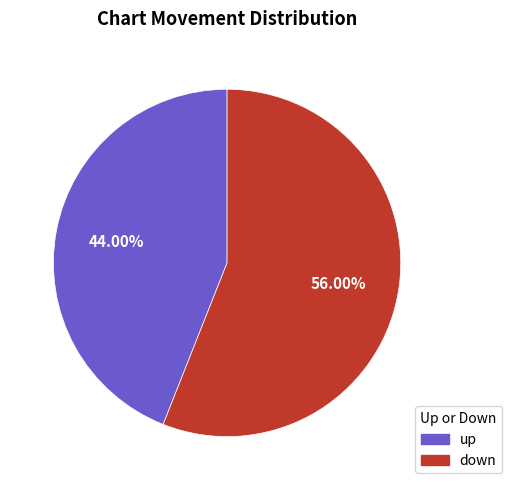

Between up and down, which is larger?

down